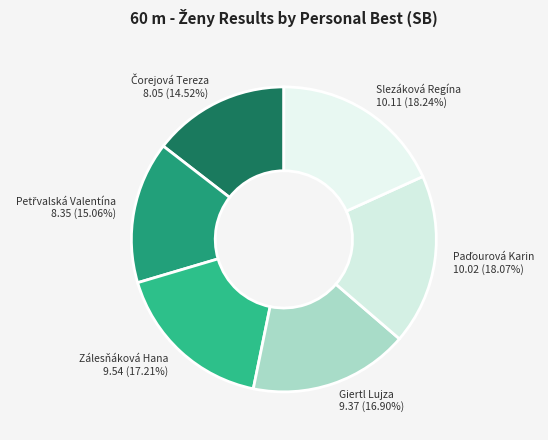

True or false: Giertl Lujza accounts for 17% of the total.

True